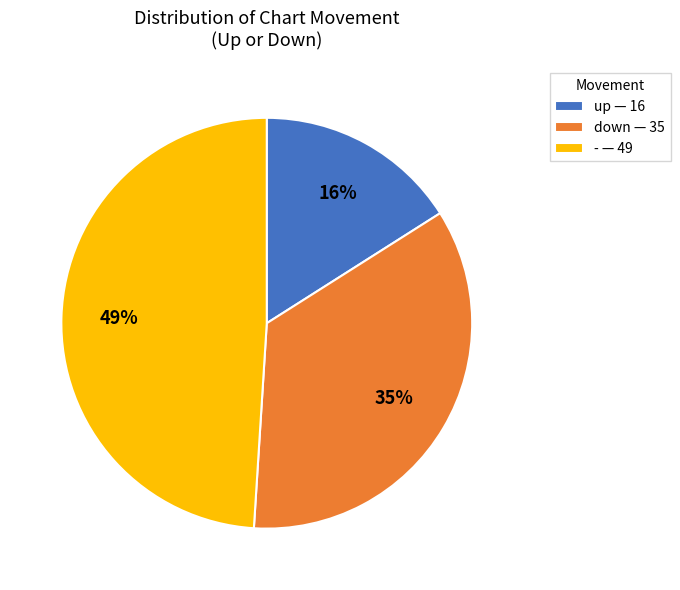

Does up account for over 50% of the chart?

No